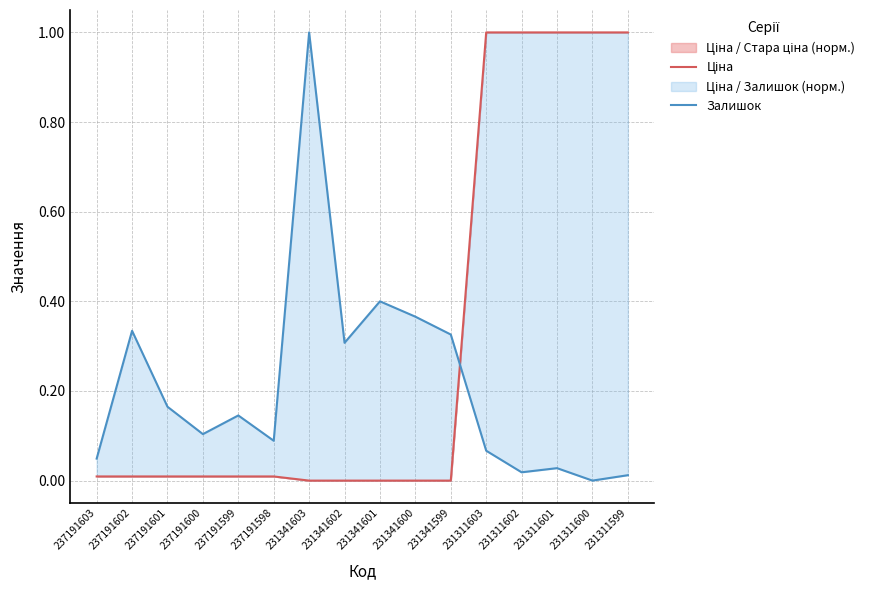

Reading right to left, what are all the values shown in this chart?

Ціна: 231311599=1.0	231311600=1.0	231311601=1.0	231311602=1.0	231311603=1.0	231341599=0.0	231341600=0.0	231341601=0.0	231341602=0.0	231341603=0.0	237191598=0.0	237191599=0.0	237191600=0.0	237191601=0.0	237191602=0.0	237191603=0.0
Залишок: 231311599=0.0	231311600=0.0	231311601=0.0	231311602=0.0	231311603=0.1	231341599=0.3	231341600=0.4	231341601=0.4	231341602=0.3	231341603=1.0	237191598=0.1	237191599=0.1	237191600=0.1	237191601=0.2	237191602=0.3	237191603=0.0